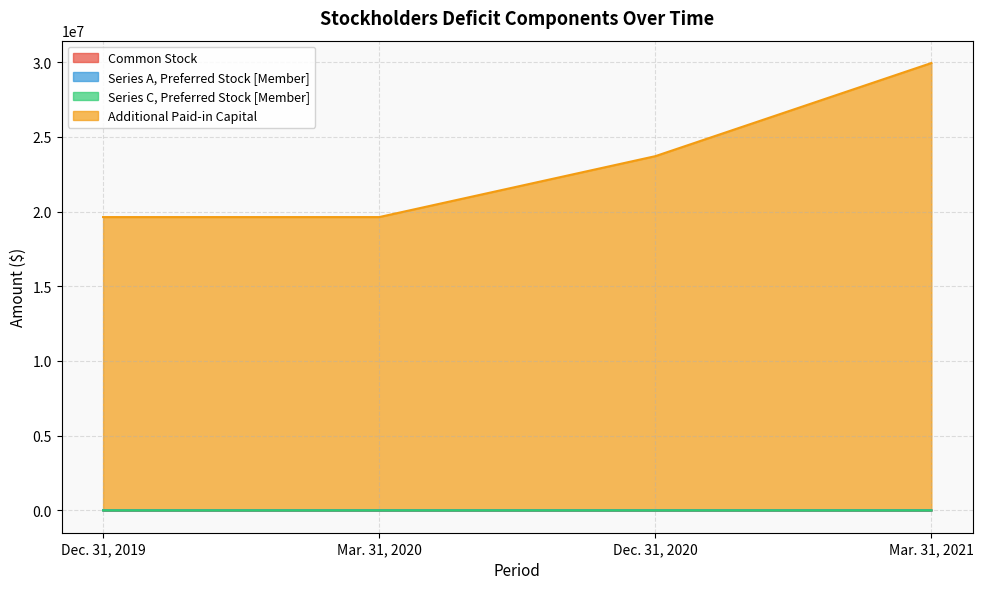

How many data points in Common Stock are above 237?

1